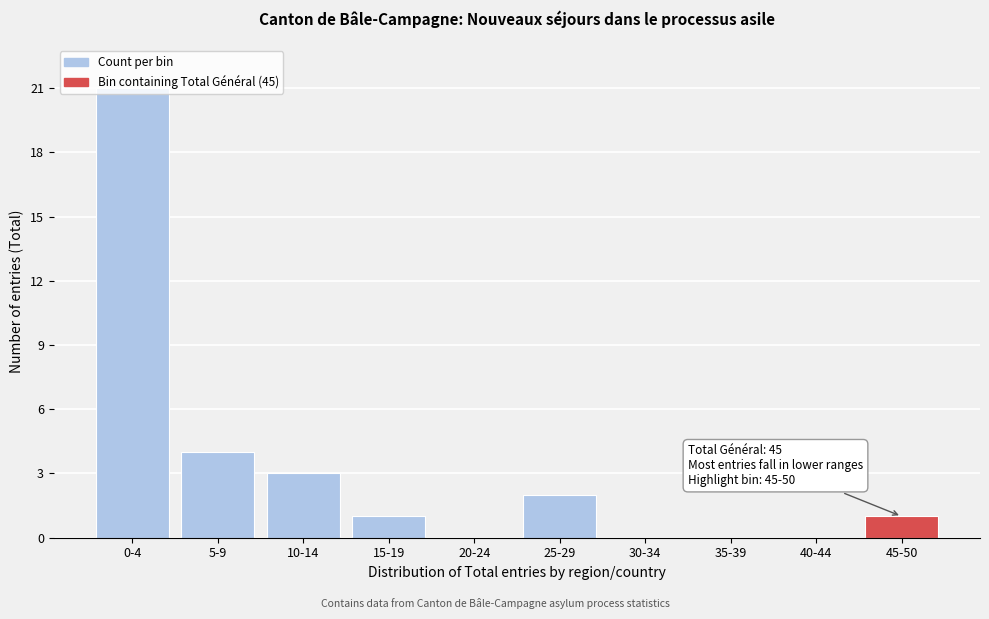

Is it true that the value at 0-4 is 21?

True